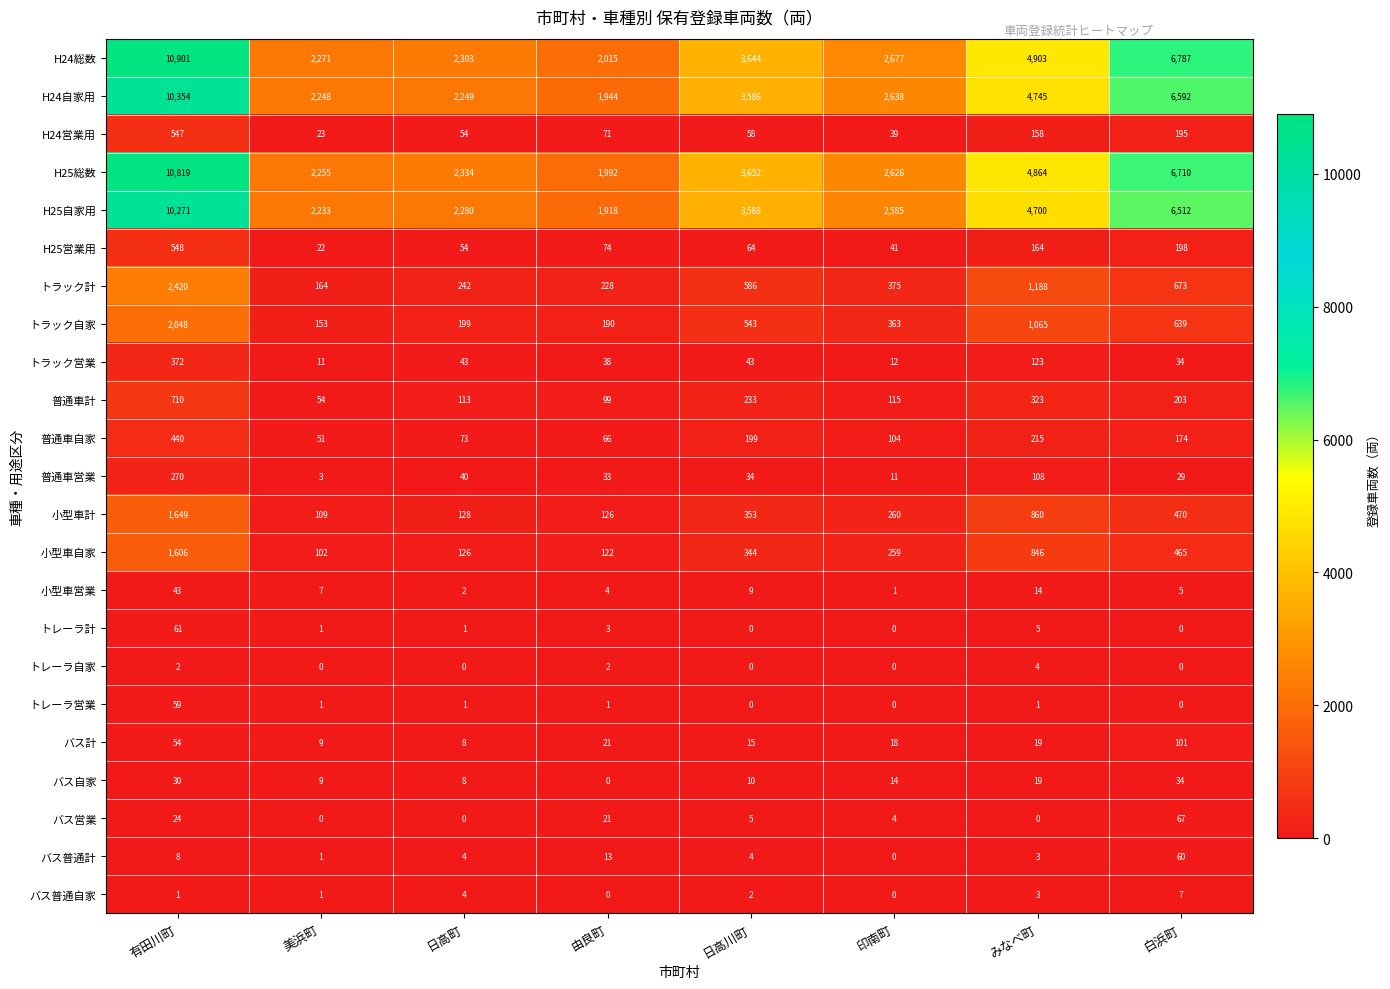

The value of 普通車計 at 由良町 is 170. True or false?

False